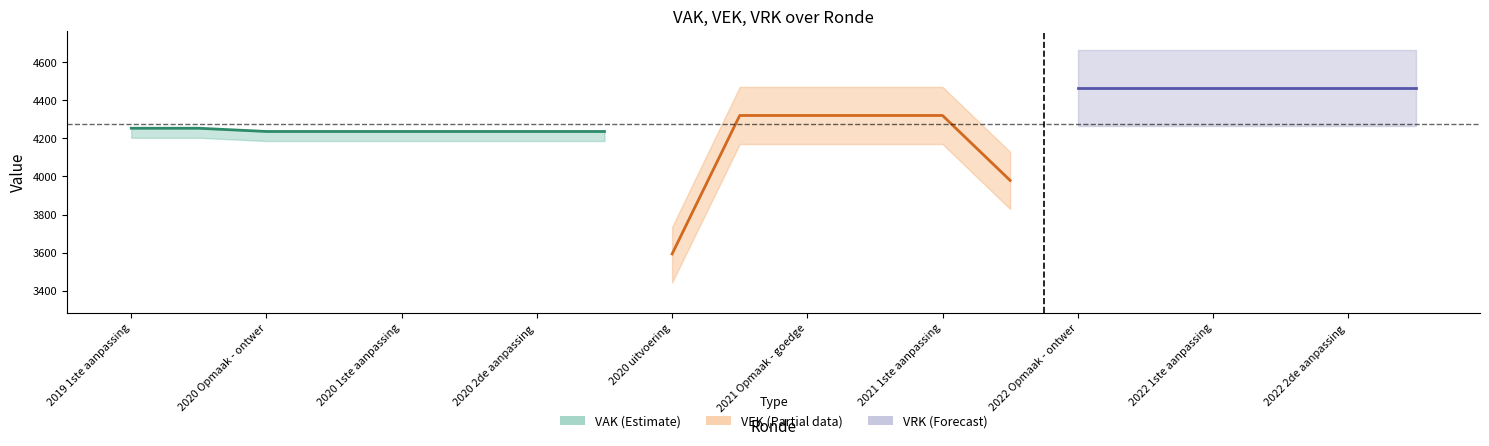

What is the label of the 5th point from the left?

2020 1ste aanpassing